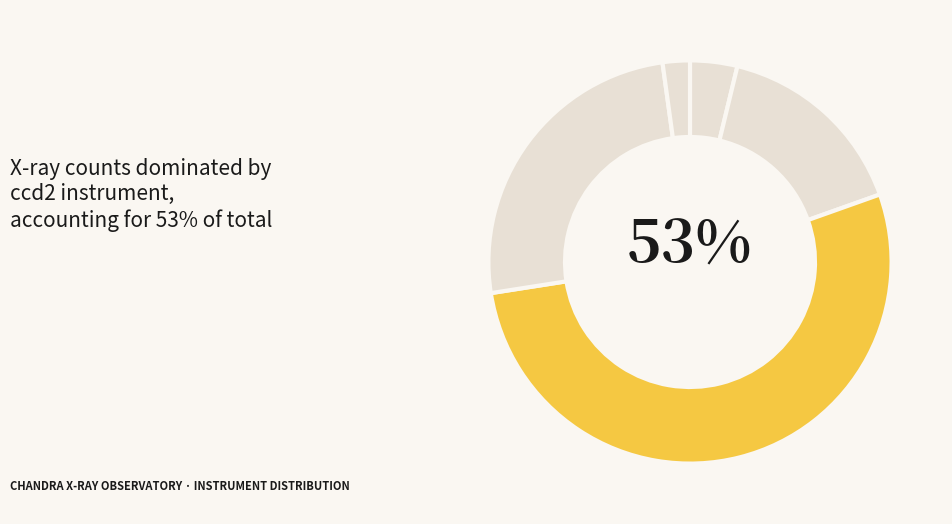

What is the smallest slice in the pie chart?

ccd1